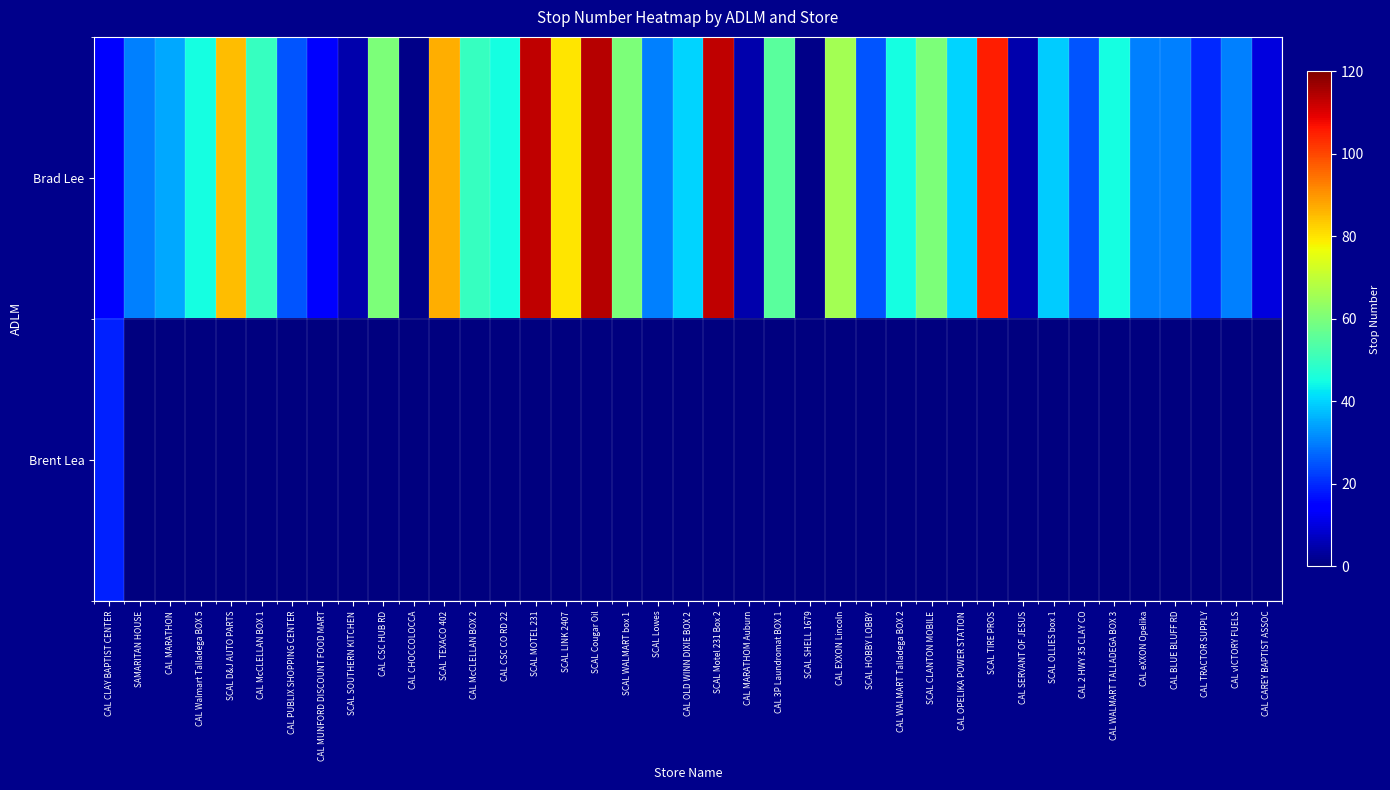

Reading left to right, transcribe all the data shown in this chart.

Brad Lee: CAL CLAY BAPTIST CENTER=15	SAMARITAN HOUSE=30	CAL MARATHON=35	CAL Walmart Talladega BOX 5=45	SCAL D&J AUTO PARTS=85	CAL McCLELLAN BOX 1=50	CAL PUBLIX SHOPPING CENTER=25	CAL MUNFORD DISCOUNT FOOD MART=15	SCAL SOUTHERN KITCHEN=5	CAL CSC HUB RD=60	CAL CHOCCOLOCCA=1	SCAL TEXACO 402=87	CAL McCLELLAN BOX 2=50	CAL CSC CO RD 22=45	SCAL MOTEL 231=113	SCAL LINK 2407=80	SCAL Cougar Oil=114	SCAL WALMART box 1=60	SCAL Lowes=30	CAL OLD WINN DIXIE BOX 2=40	SCAL Motel 231 Box 2=113	CAL MARATHOM Auburn=5	CAL 3P Laundromat BOX 1=55	SCAL SHELL 1679=1	CAL EXXON Lincoln=66	SCAL HOBBY LOBBY=25	CAL WALMART Talladega BOX 2=45	SCAL CLANTON MOBILE=60	CAL OPELIKA POWER STATION=40	SCAL TIRE PROS=105	CAL SERVANT OF JESUS=5	SCAL OLLIES box 1=39	CAL 2 HWY 35 CLAY CO=25	CAL WALMART TALLADEGA BOX 3=45	CAL eXXON Opelika=30	CAL BLUE BLUFF RD=30	CAL TRACTOR SUPPLY=20	CAL vICTORY FUELS=30	CAL CAREY BAPTIST ASSOC=10
Brent Lea: CAL CLAY BAPTIST CENTER=19	SAMARITAN HOUSE=0	CAL MARATHON=0	CAL Walmart Talladega BOX 5=0	SCAL D&J AUTO PARTS=0	CAL McCLELLAN BOX 1=0	CAL PUBLIX SHOPPING CENTER=0	CAL MUNFORD DISCOUNT FOOD MART=0	SCAL SOUTHERN KITCHEN=0	CAL CSC HUB RD=0	CAL CHOCCOLOCCA=0	SCAL TEXACO 402=0	CAL McCLELLAN BOX 2=0	CAL CSC CO RD 22=0	SCAL MOTEL 231=0	SCAL LINK 2407=0	SCAL Cougar Oil=0	SCAL WALMART box 1=0	SCAL Lowes=0	CAL OLD WINN DIXIE BOX 2=0	SCAL Motel 231 Box 2=0	CAL MARATHOM Auburn=0	CAL 3P Laundromat BOX 1=0	SCAL SHELL 1679=0	CAL EXXON Lincoln=0	SCAL HOBBY LOBBY=0	CAL WALMART Talladega BOX 2=0	SCAL CLANTON MOBILE=0	CAL OPELIKA POWER STATION=0	SCAL TIRE PROS=0	CAL SERVANT OF JESUS=0	SCAL OLLIES box 1=0	CAL 2 HWY 35 CLAY CO=0	CAL WALMART TALLADEGA BOX 3=0	CAL eXXON Opelika=0	CAL BLUE BLUFF RD=0	CAL TRACTOR SUPPLY=0	CAL vICTORY FUELS=0	CAL CAREY BAPTIST ASSOC=0